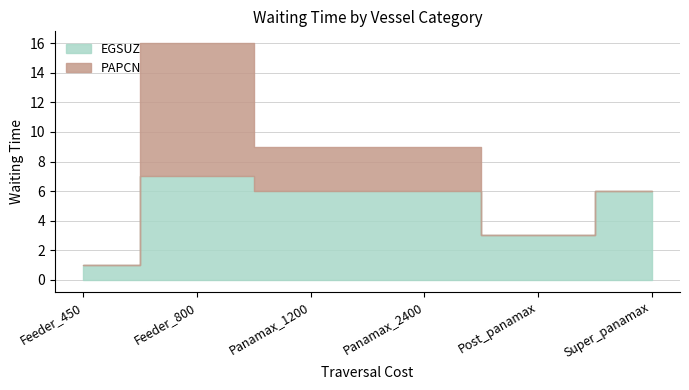

Rank the categories by PAPCN value from highest to lowest.

Feeder_800, Panamax_1200, Panamax_2400, Feeder_450, Post_panamax, Super_panamax